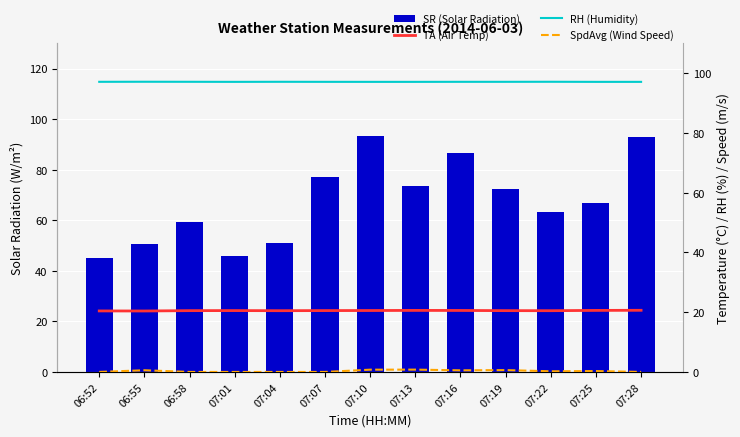

The value of TA (Air Temp) at 07:19 is 20.5. True or false?

True